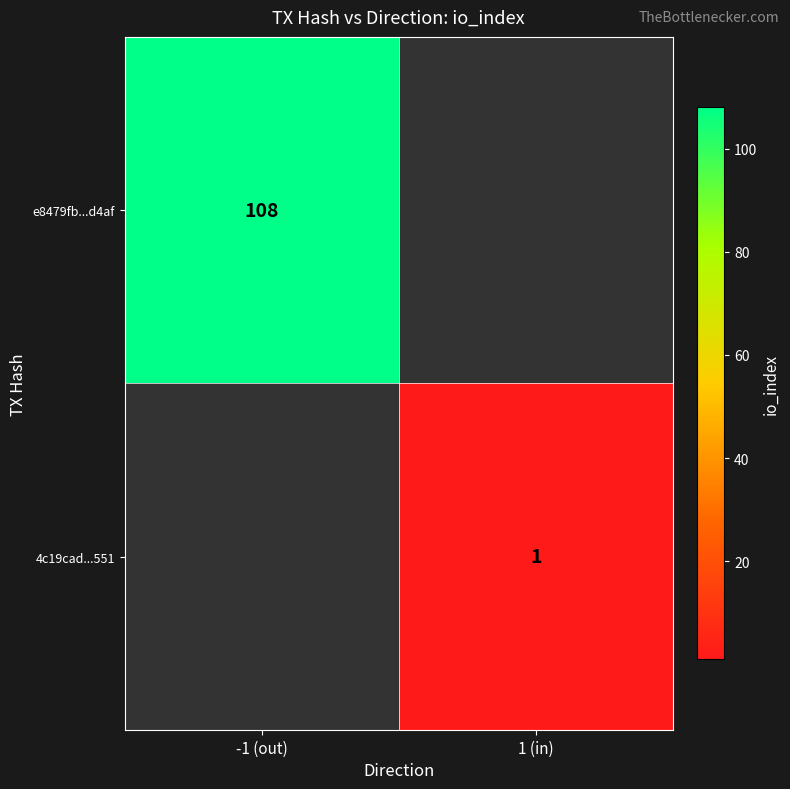

Which label corresponds to the largest value in the chart?

-1 (out)